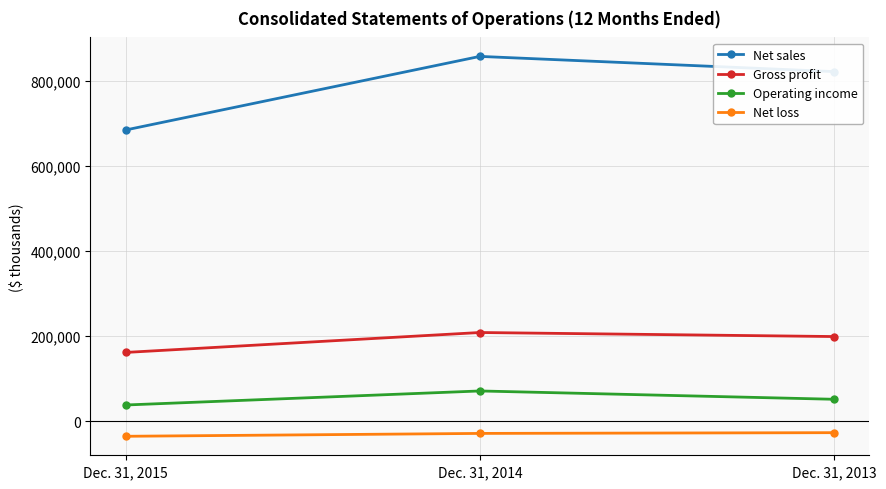

At how many categories does at least one series exceed 709814?

2